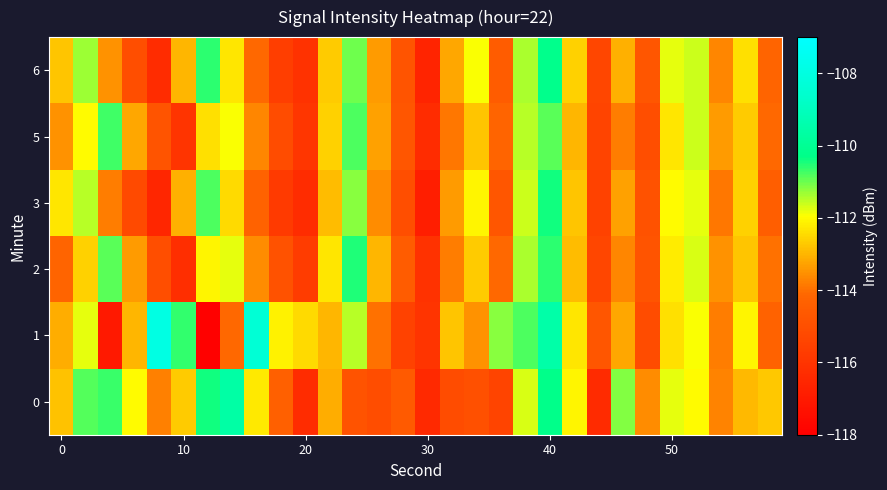

How many series are shown in this chart?

6